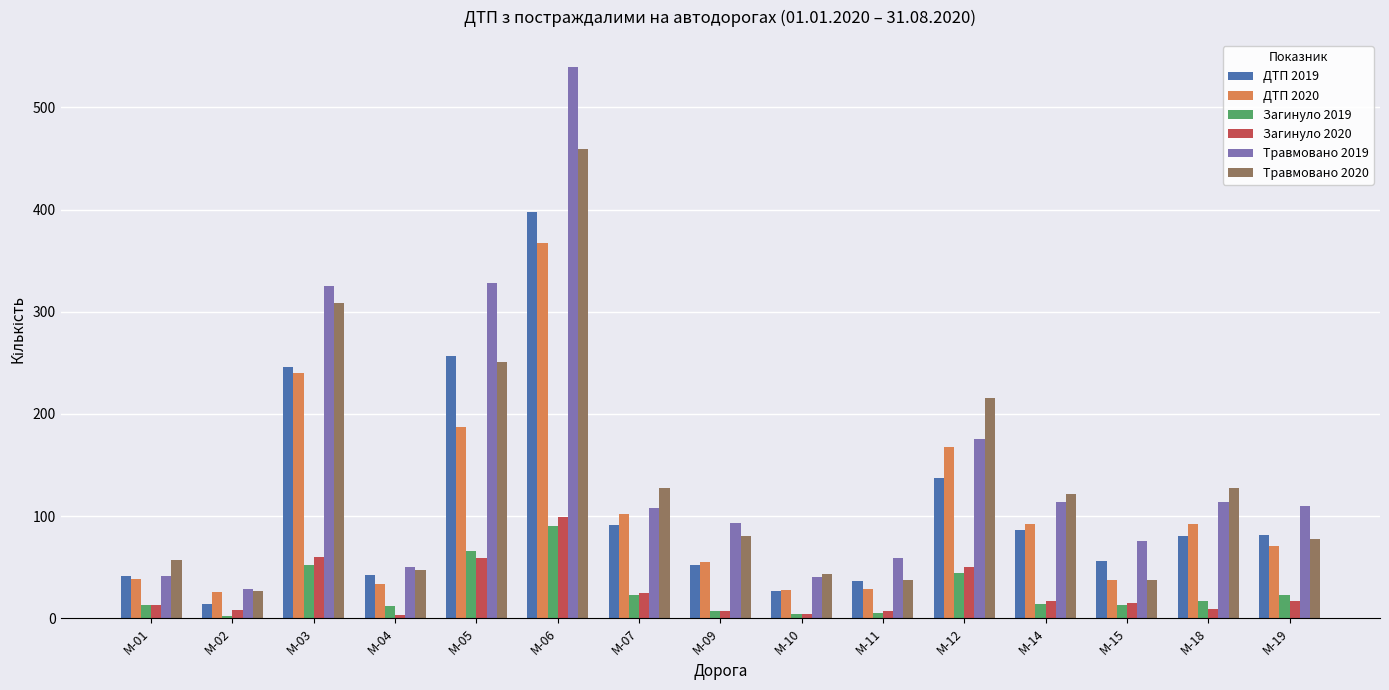

What is the value of the Травмовано 2020 bar at the 15th from the left?

78